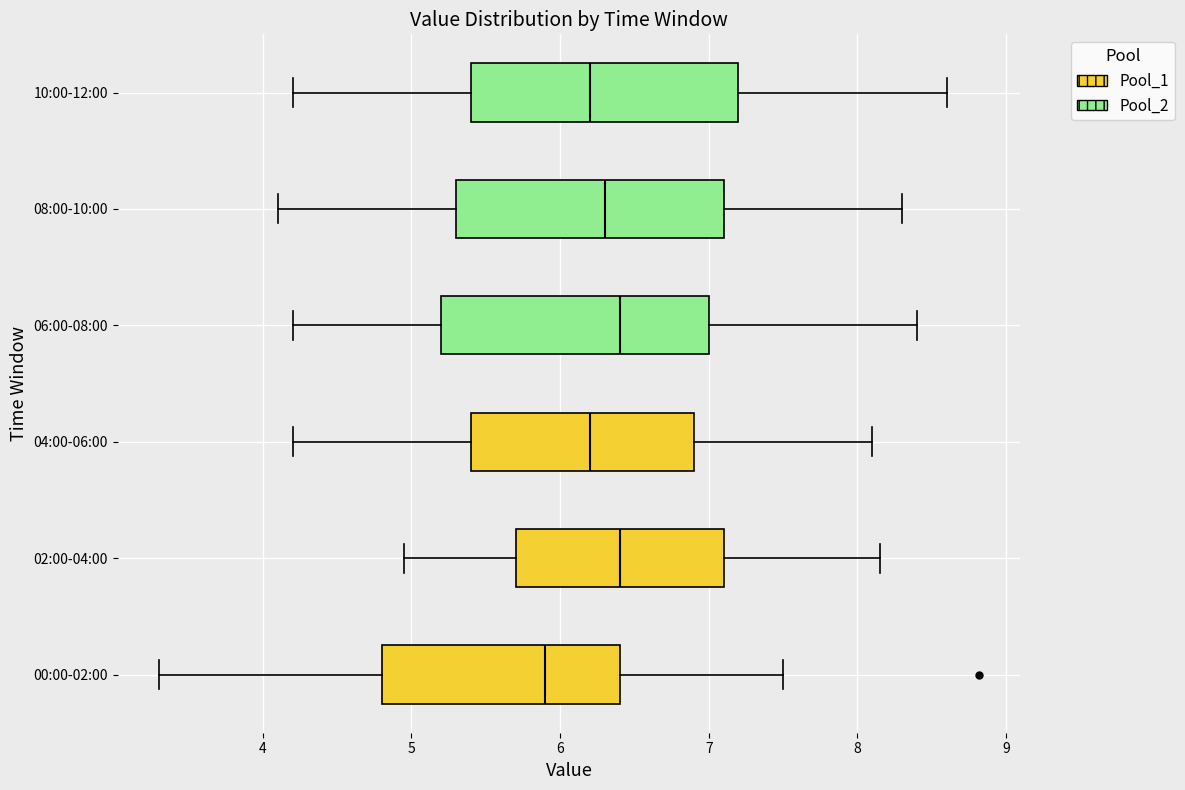

Reading bottom to top, transcribe this box plot: for each box, give where its median line is, the range the box spans, and where its two whiskers end, as read against the x-axis. The values are not printed on the chart, so give them approximately, as read against the axis.

00:00-02:00: median 5.9, box 4.8 to 6.4, whiskers 3.3 to 7.5
02:00-04:00: median 6.4, box 5.7 to 7.1, whiskers 5.0 to 8.2
04:00-06:00: median 6.2, box 5.4 to 6.9, whiskers 4.2 to 8.1
06:00-08:00: median 6.4, box 5.2 to 7.0, whiskers 4.2 to 8.4
08:00-10:00: median 6.3, box 5.3 to 7.1, whiskers 4.1 to 8.3
10:00-12:00: median 6.2, box 5.4 to 7.2, whiskers 4.2 to 8.6